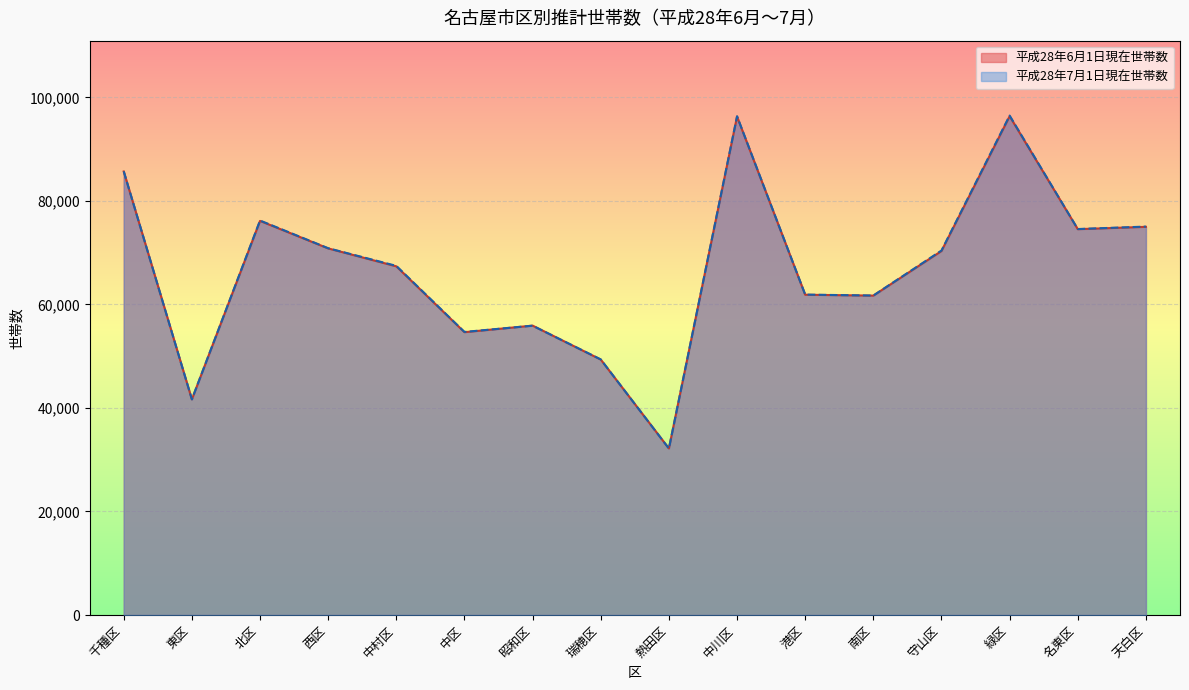

At 港区, list the series in order from smallest to largest.

平成28年6月1日現在世帯数, 平成28年7月1日現在世帯数